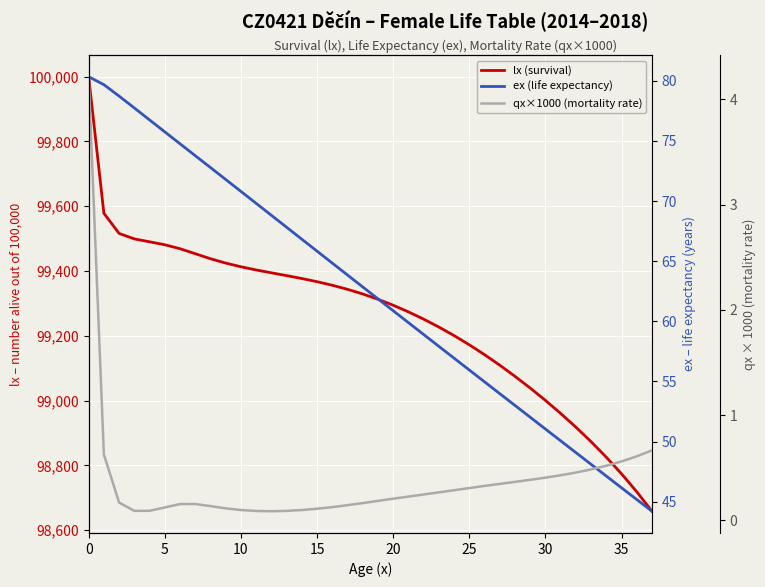

At which category does the chart reach its minimum across all series?

12